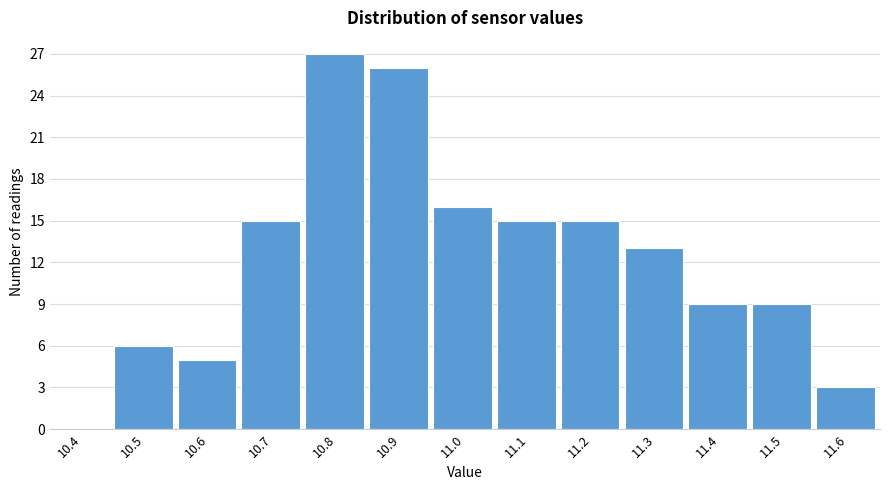

Reading left to right, transcribe all the data shown in this chart.

10.4=0	10.5=6	10.6=5	10.7=15	10.8=27	10.9=26	11.0=16	11.1=15	11.2=15	11.3=13	11.4=9	11.5=9	11.6=3